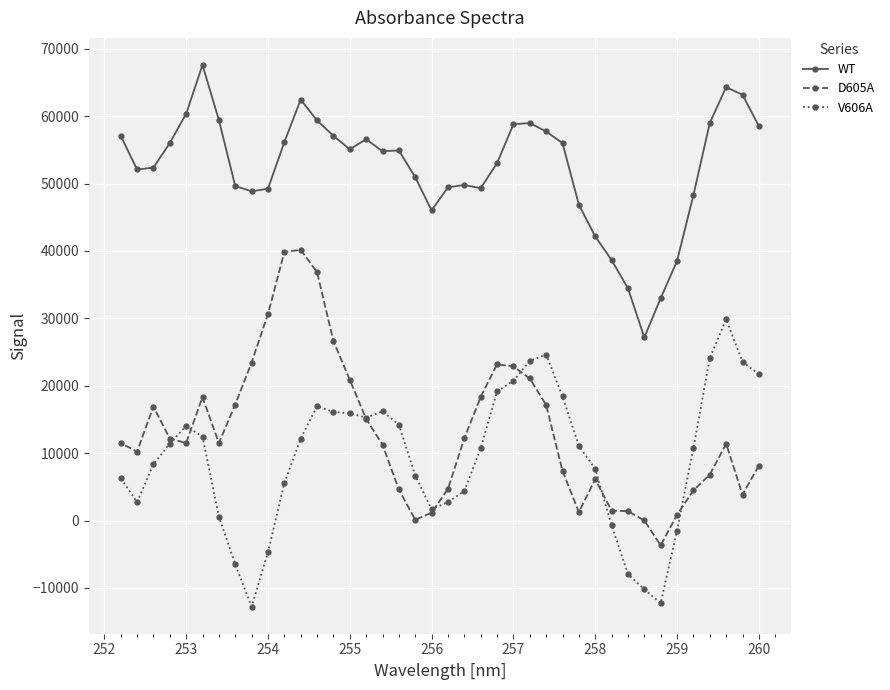

What is the smallest value displayed?

-12766.5